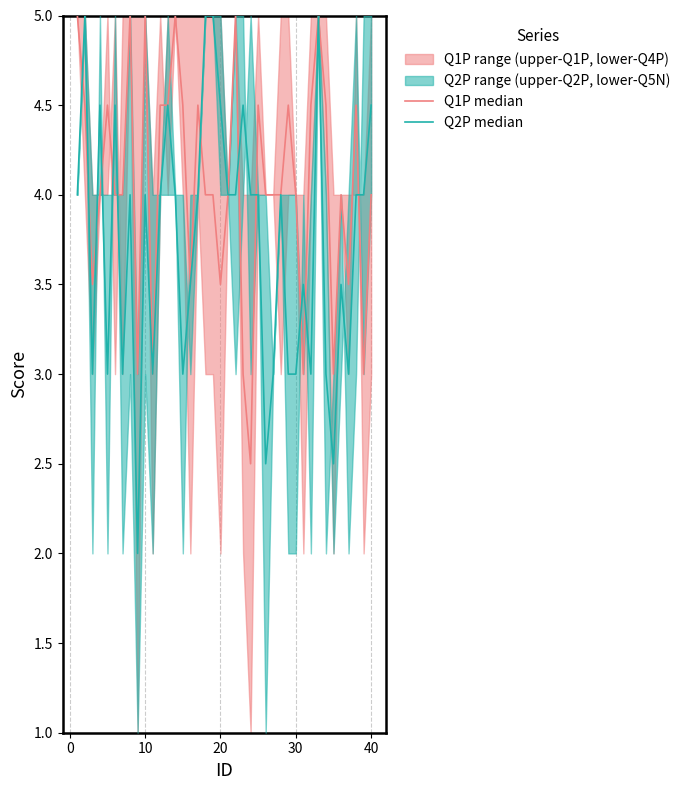

Is this an area chart (filled region under the line)?

No